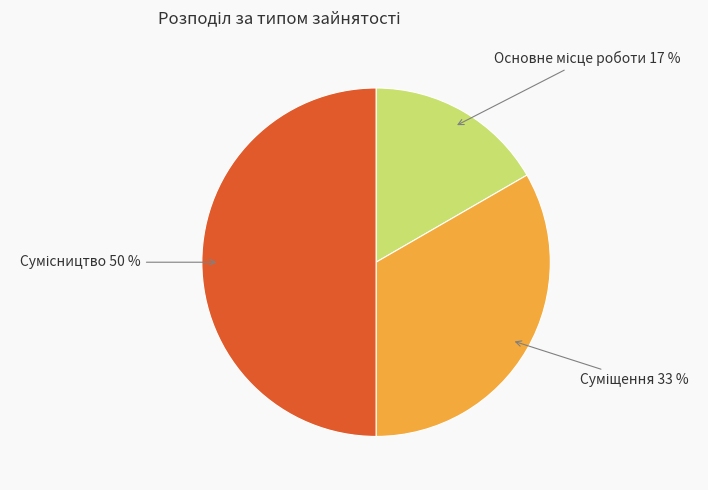

To the nearest percent, what is the difference between the largest and smallest slice percentages?

33%